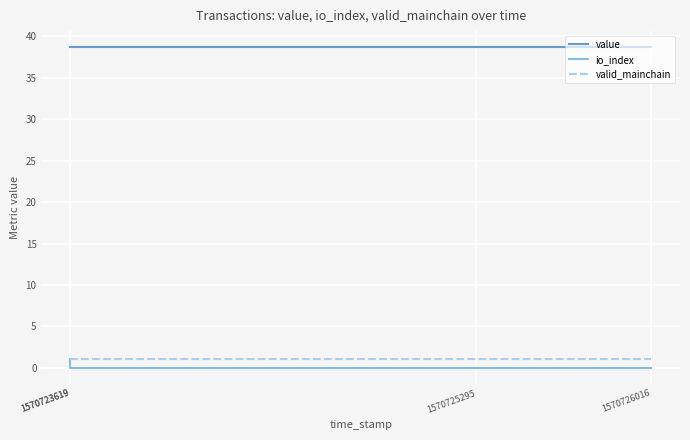

What are all the series names shown in the legend?

value, io_index, valid_mainchain